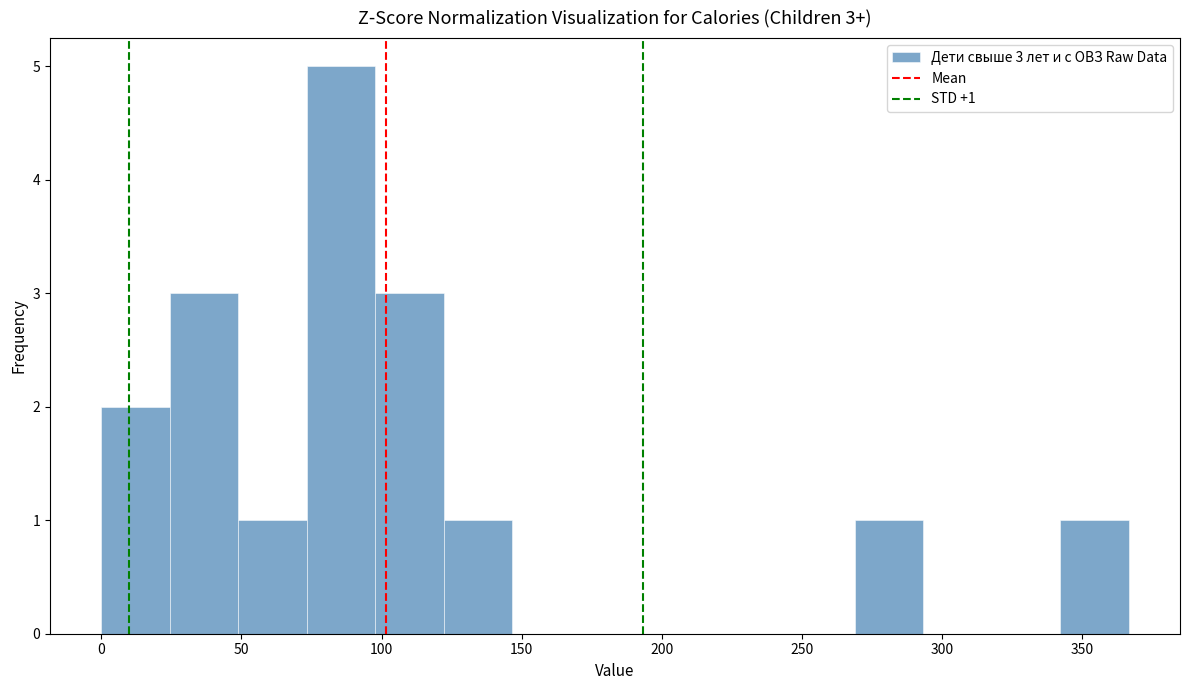

Which range on the x-axis has the tallest bar?

75 to 100